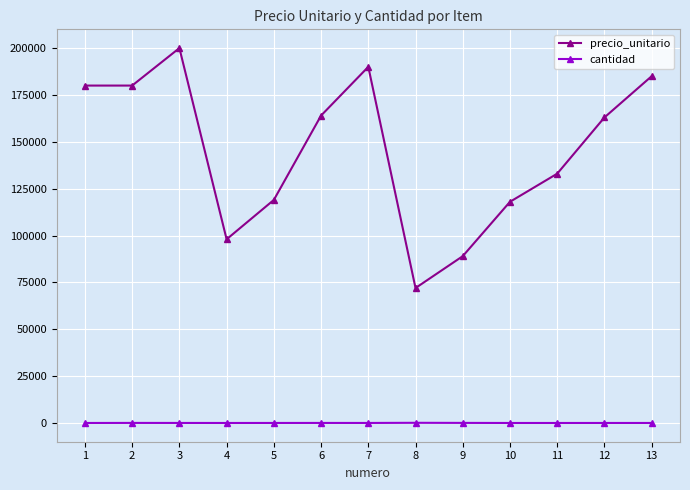

Is this an area chart (filled region under the line)?

No